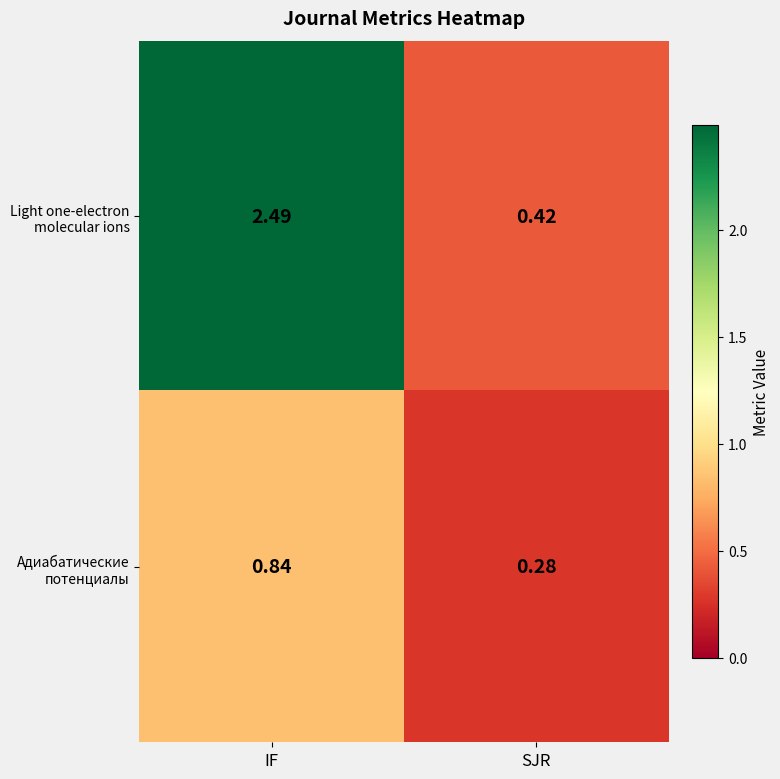

What is the spread (max minus min) of values at SJR?

0.1